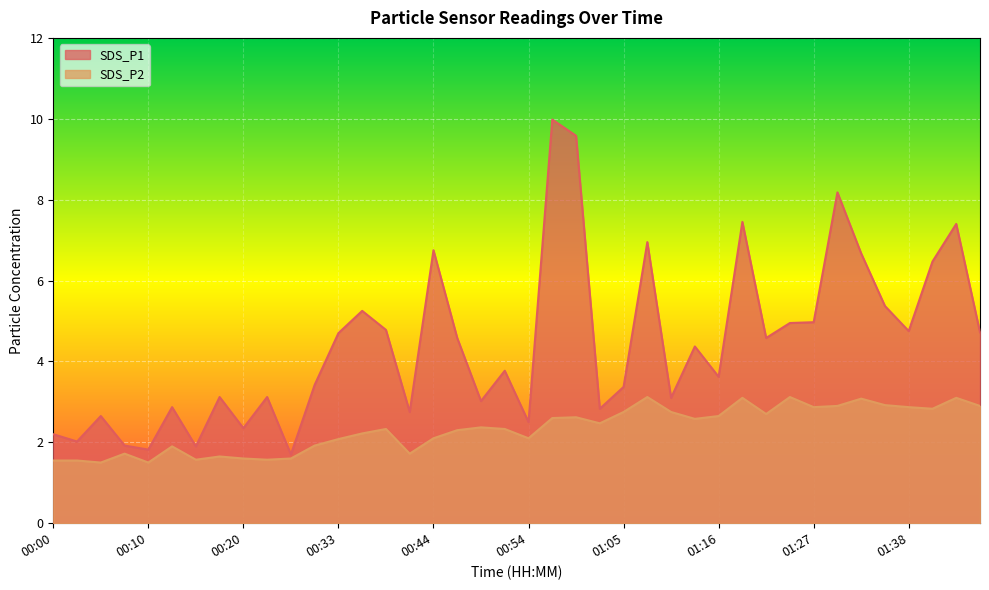

True or false: SDS_P1 and SDS_P2 cross at least once.

False